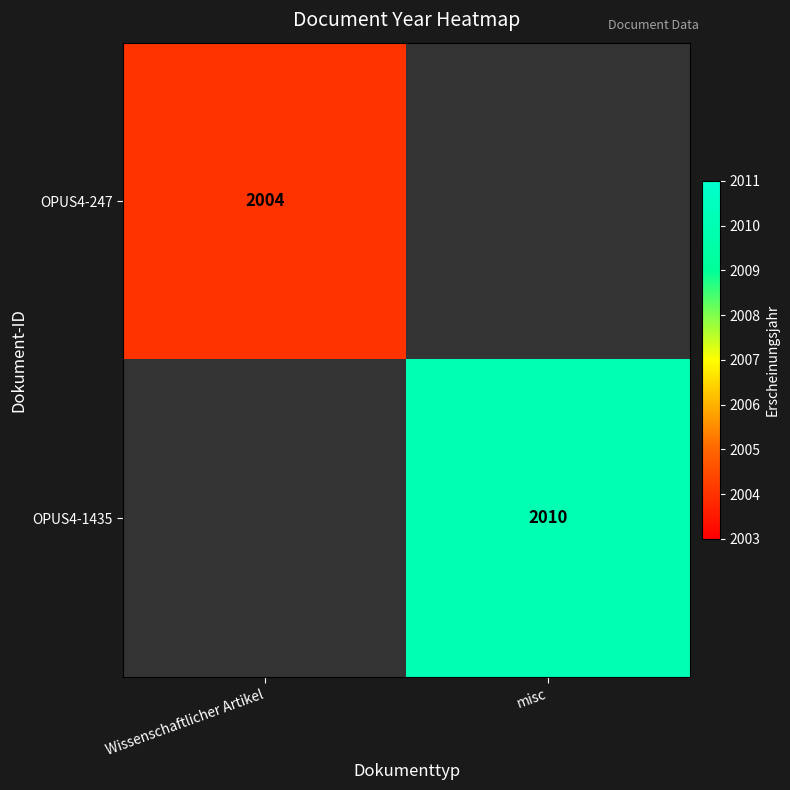

Count the number of data series in this chart.

2